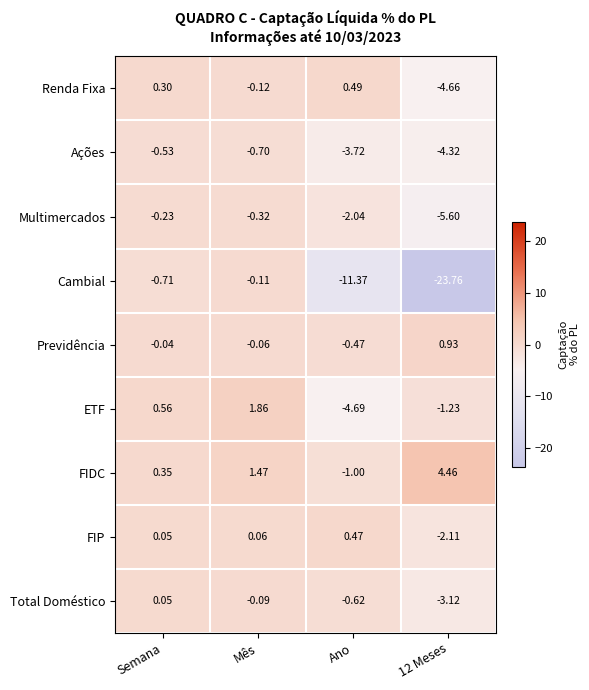

Where is FIP nearest to the value 0?

Semana